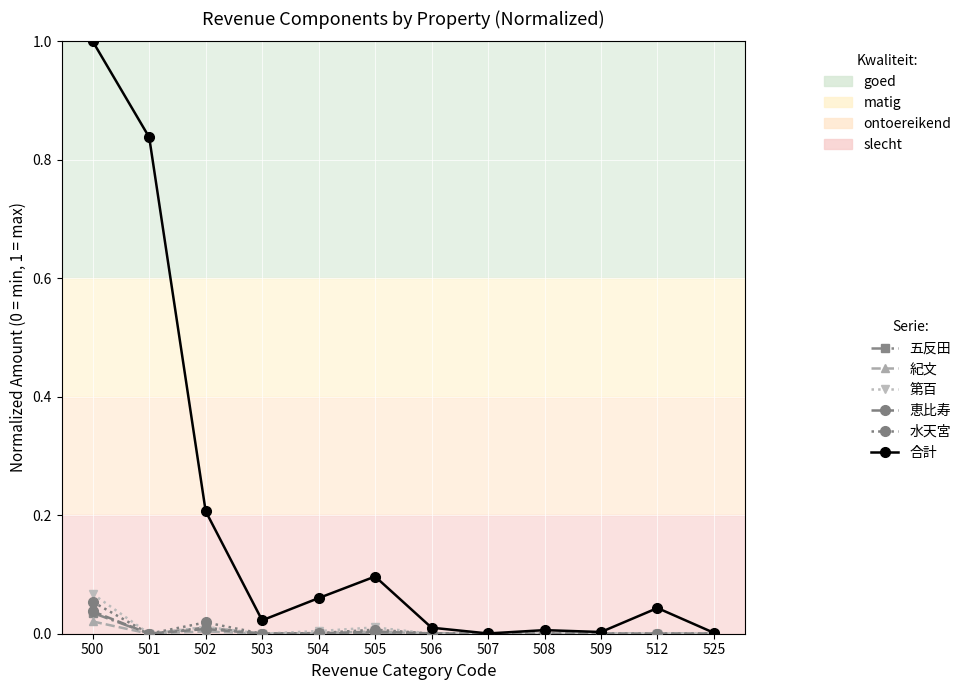

Which series has the widest spread of values?

合計